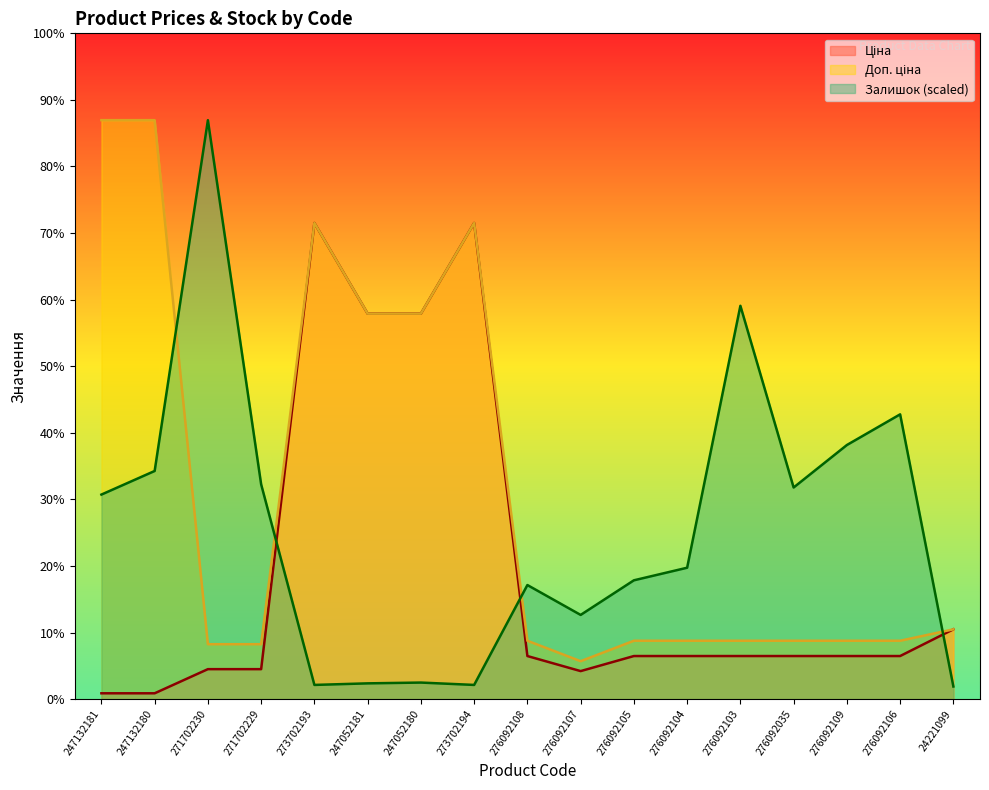

What is the sum of all Залишок values?

56988.0